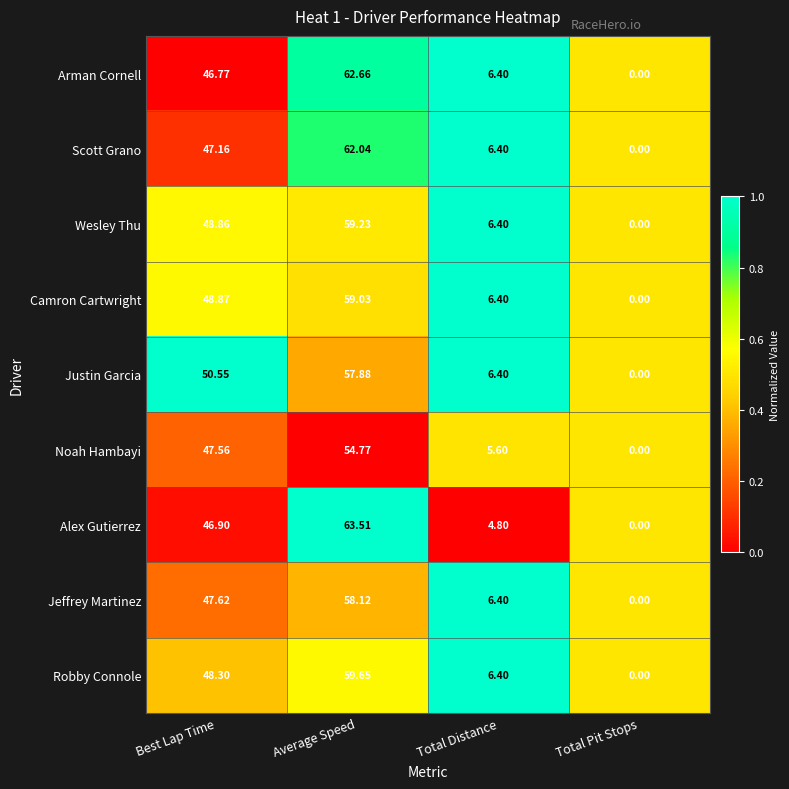

Where is Justin Garcia nearest to the value 28?

Total Distance